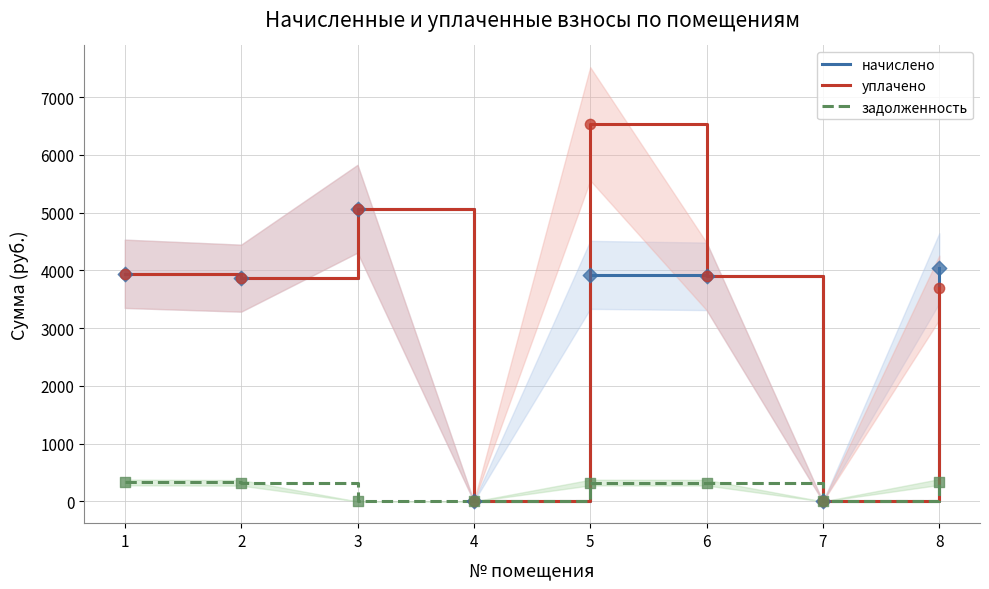

At how many categories does at least one series exceed 3183?

6